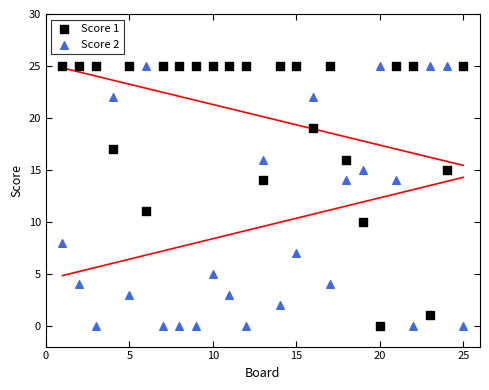

What are all the series names shown in the legend?

Score 1, Score 2